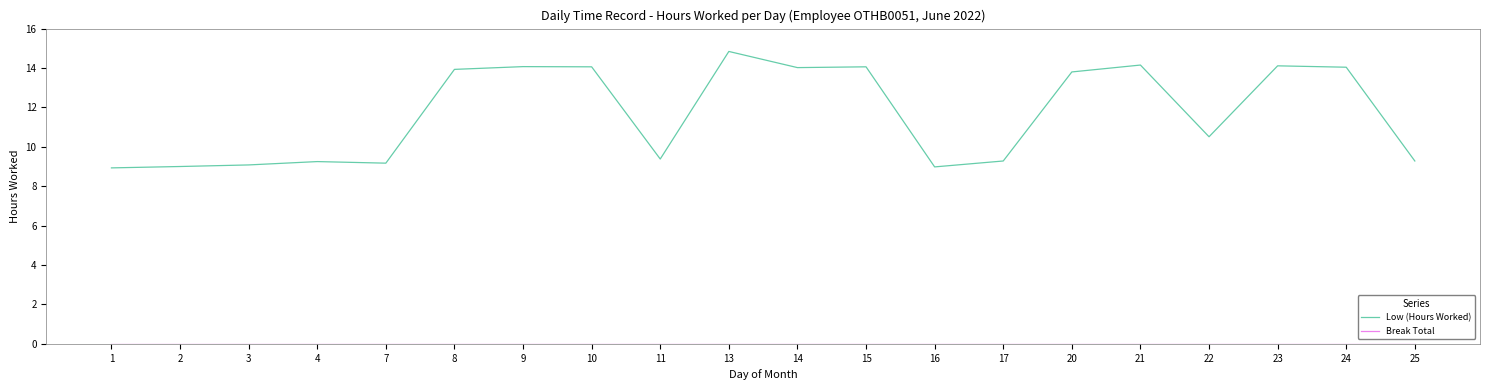

Which series has the largest total across all categories?

Low (Hours Worked)